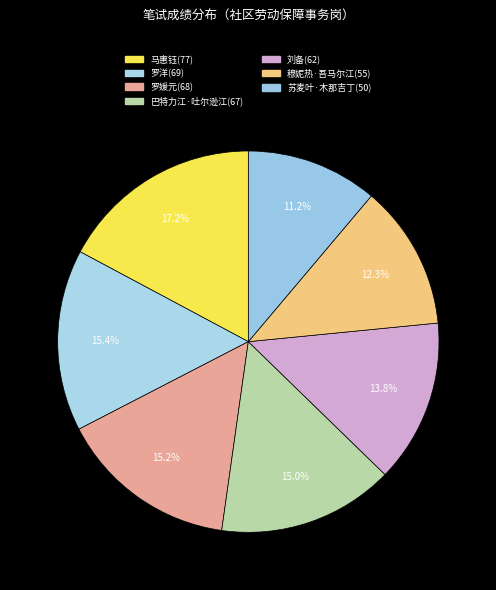

Count the number of slices in the pie.

7